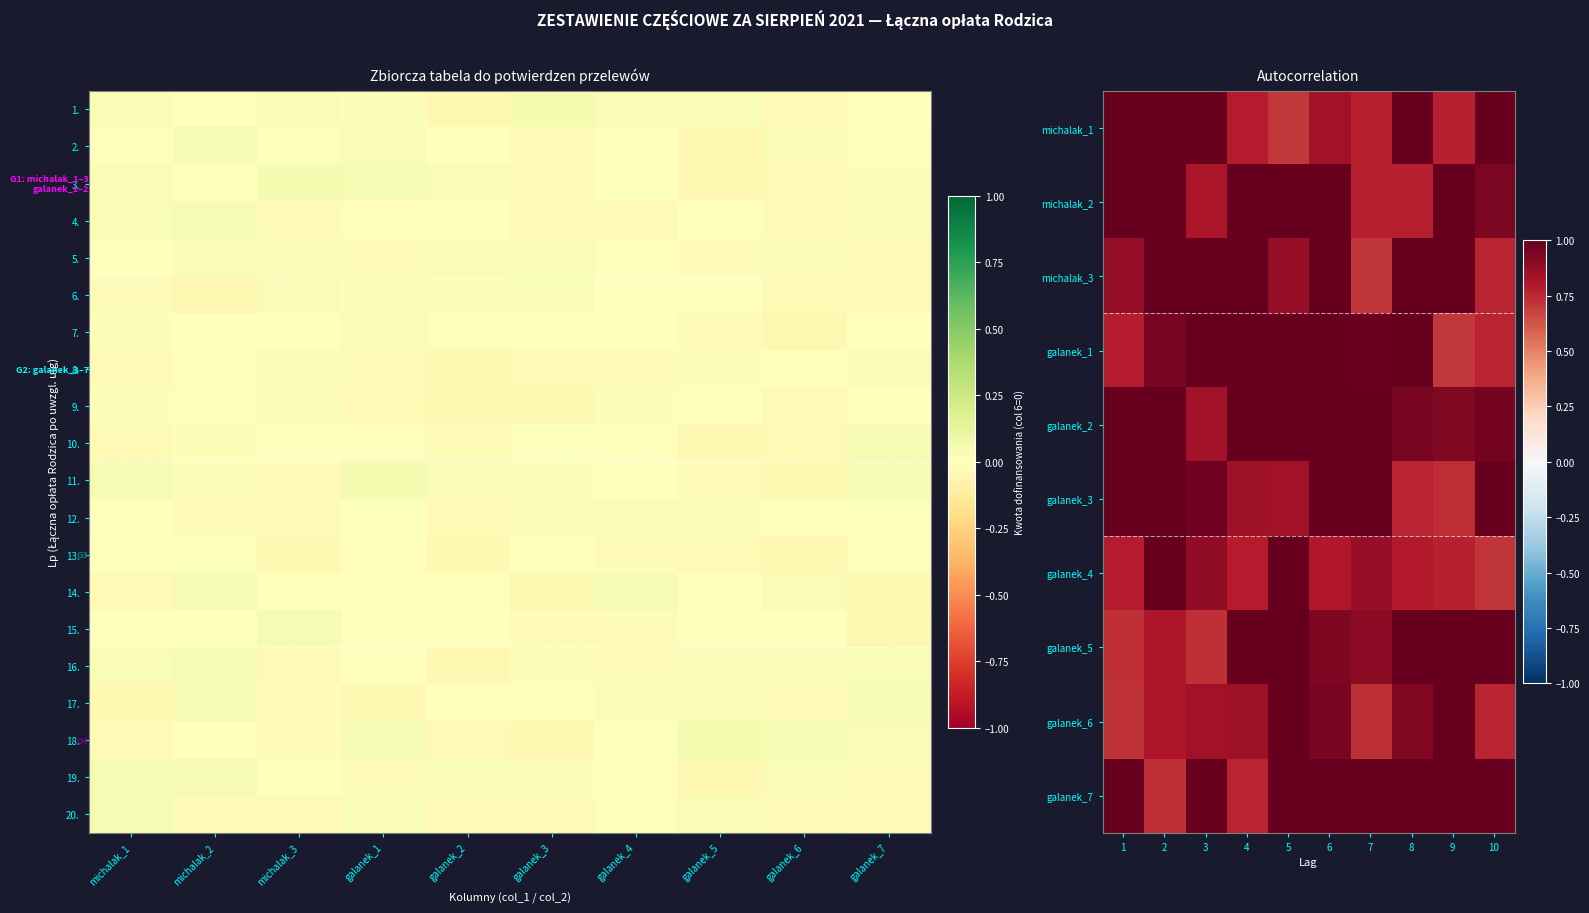

True or false: 16. has a value of -0.0 at michalak_3.

True